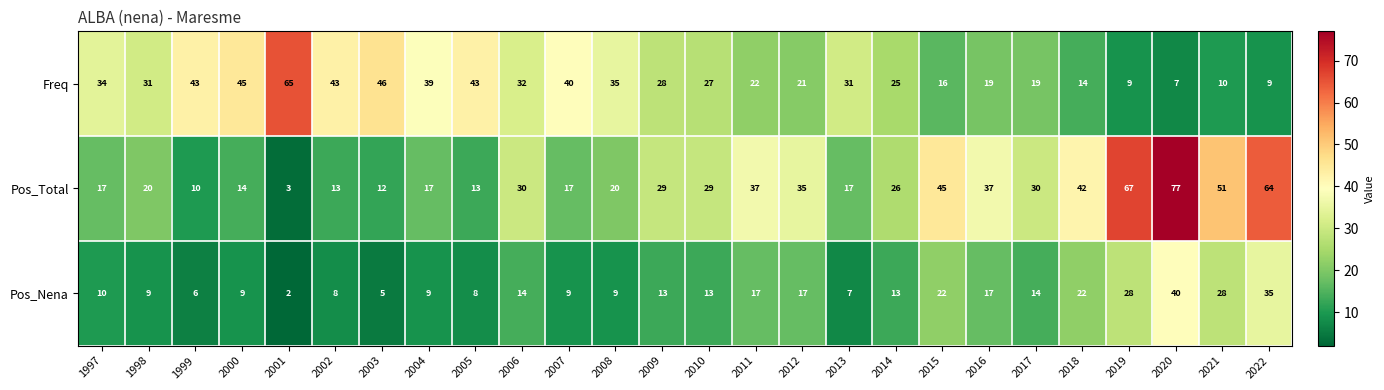

At which label is Pos_Total closest to 40?

2018